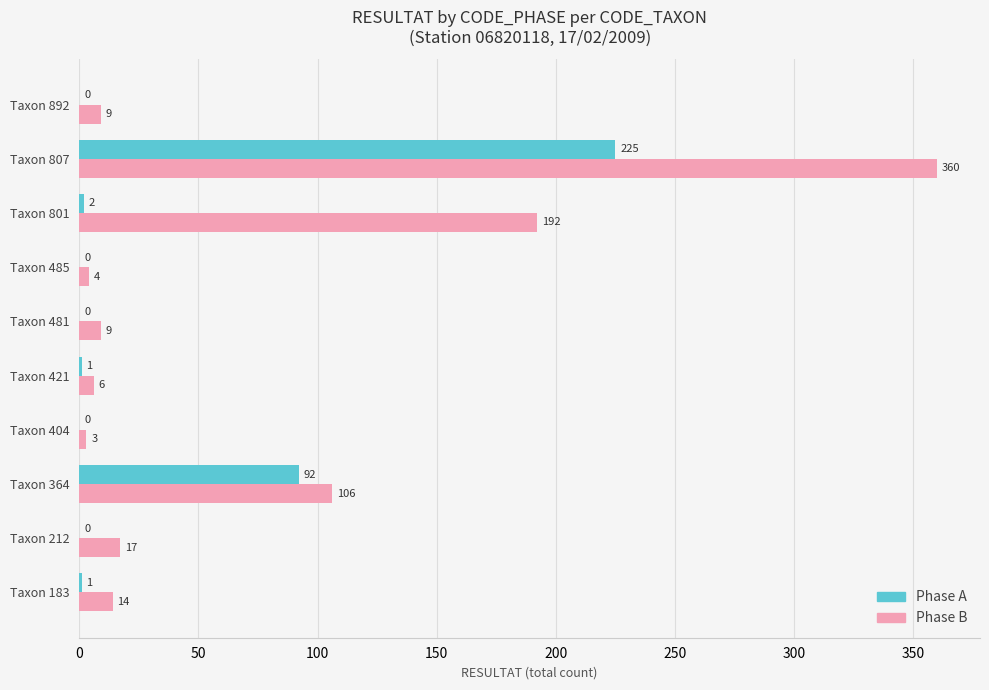

How many positive values does the Phase A series have?

5